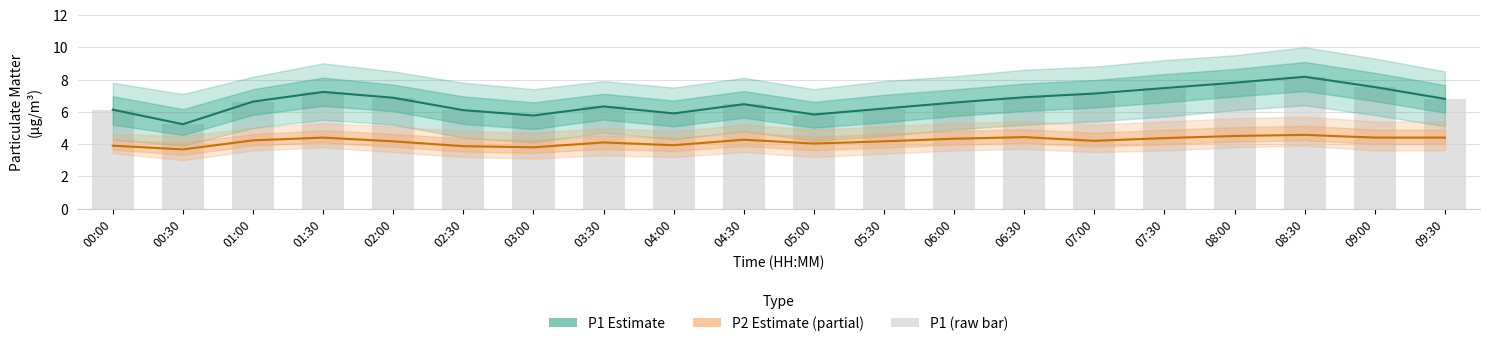

Reading left to right, transcribe all the data shown in this chart.

P1 Estimate: 6.1	5.2	6.6	7.2	6.9	6.1	5.8	6.3	5.9	6.5	5.8	6.2	6.6	6.9	7.1	7.5	7.8	8.2	7.5	6.8
P2 Estimate: 3.9	3.7	4.2	4.4	4.2	3.9	3.8	4.1	3.9	4.3	4.0	4.2	4.3	4.4	4.2	4.4	4.5	4.6	4.4	4.4
P1 (raw): 6.1	5.2	6.6	7.2	6.9	6.1	5.8	6.3	5.9	6.5	5.8	6.2	6.6	6.9	7.1	7.5	7.8	8.2	7.5	6.8